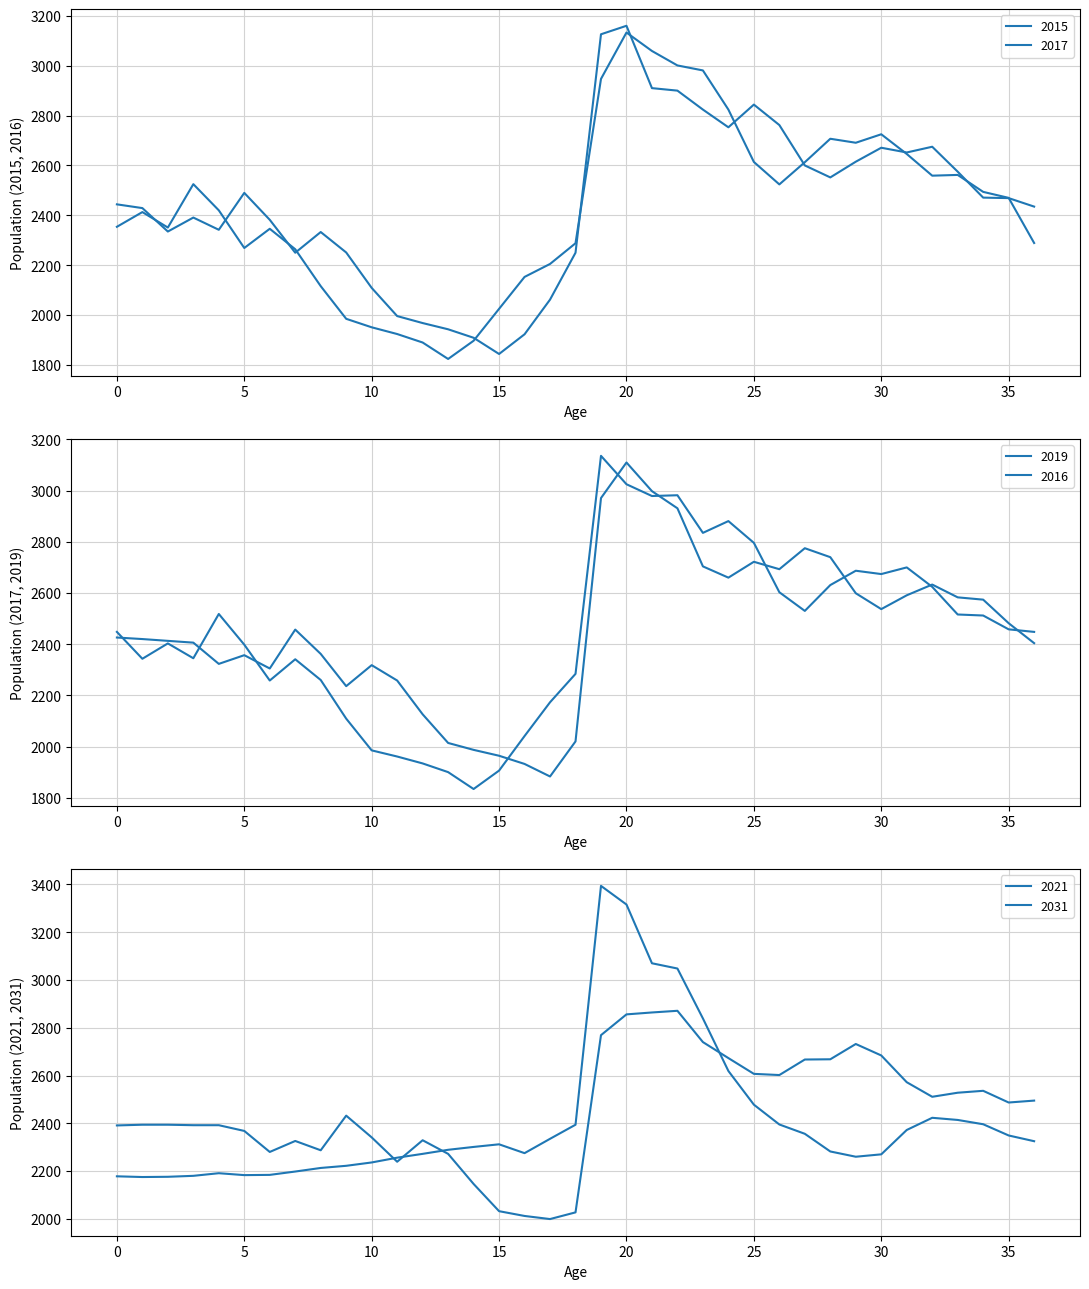

Which series has the largest total across all categories?

2021